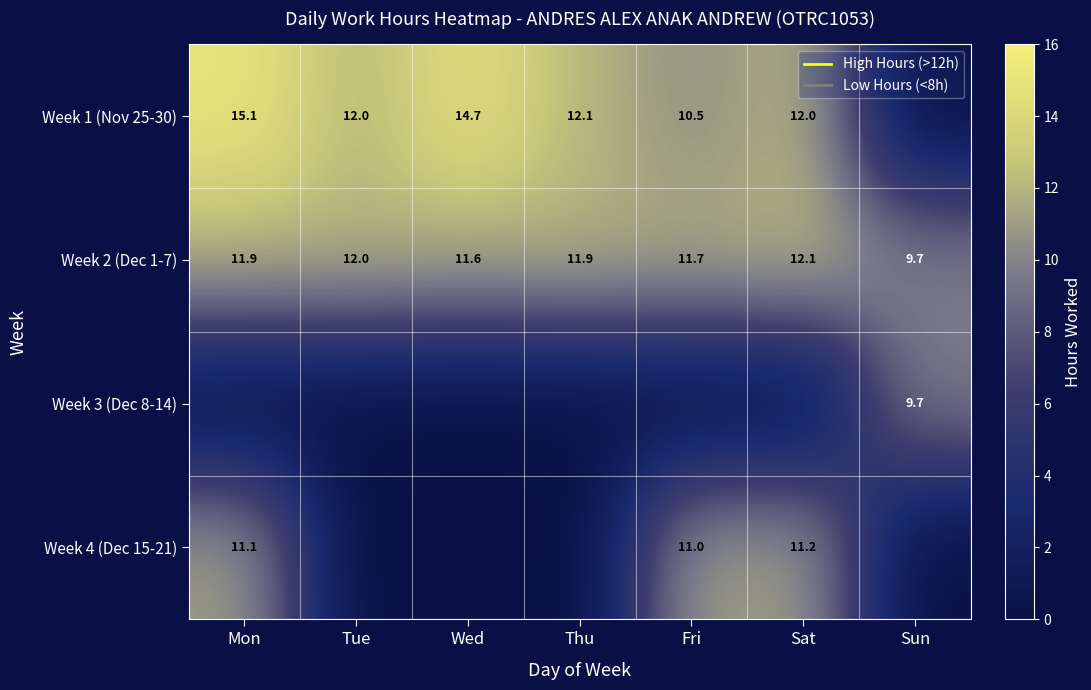

Read the Week 2 (Dec 1-7) value at Fri.

11.7